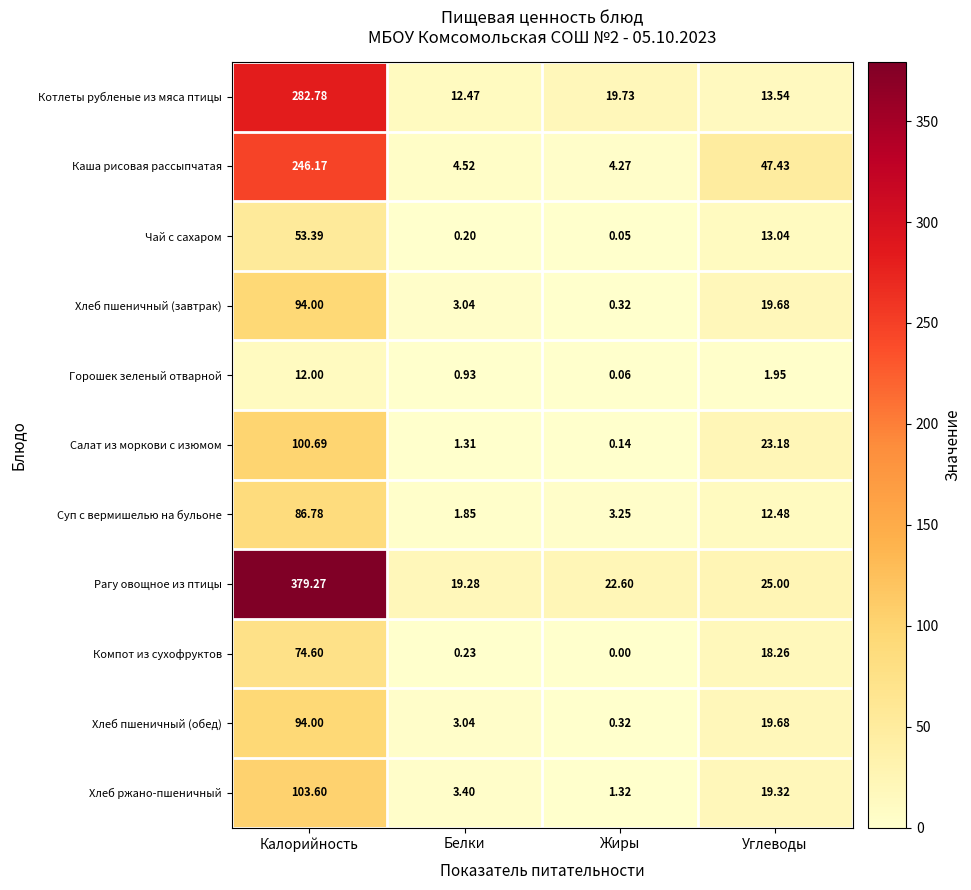

Which series has the largest total across all categories?

Рагу овощное из птицы